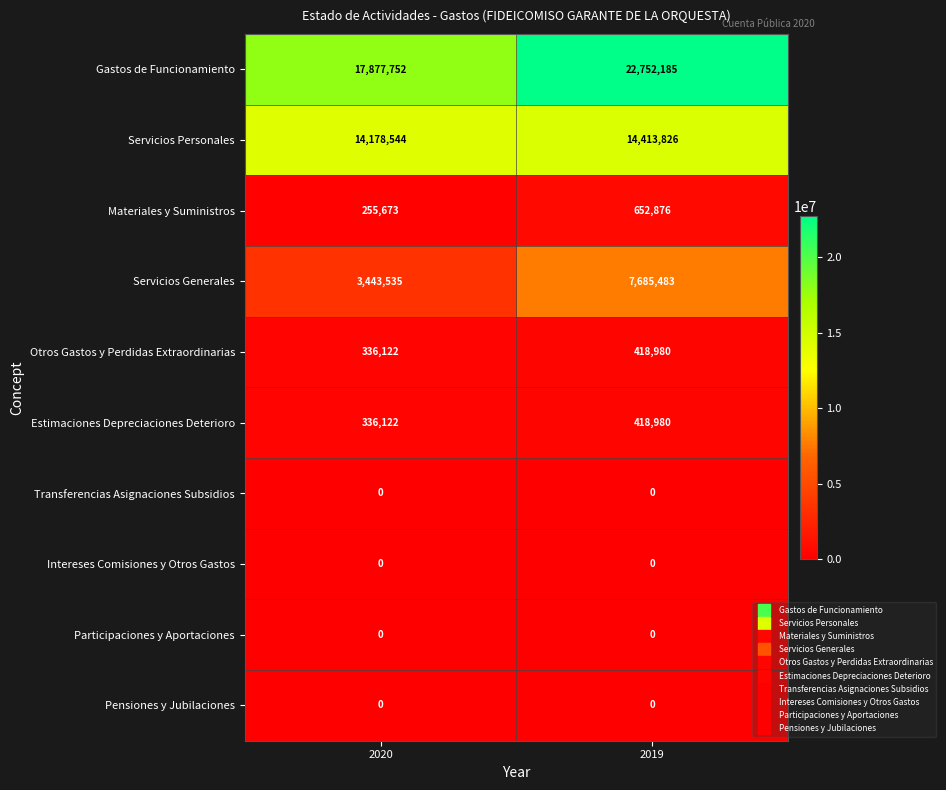

Reading left to right, transcribe all the data shown in this chart.

Gastos de Funcionamiento: 17877752	22752185
Servicios Personales: 14178544	14413826
Materiales y Suministros: 255673	652876
Servicios Generales: 3443535	7685483
Otros Gastos y Perdidas Extraordinarias: 336122	418980
Estimaciones Depreciaciones Deterioro: 336122	418980
Transferencias Asignaciones Subsidios: 0	0
Intereses Comisiones y Otros Gastos: 0	0
Participaciones y Aportaciones: 0	0
Pensiones y Jubilaciones: 0	0